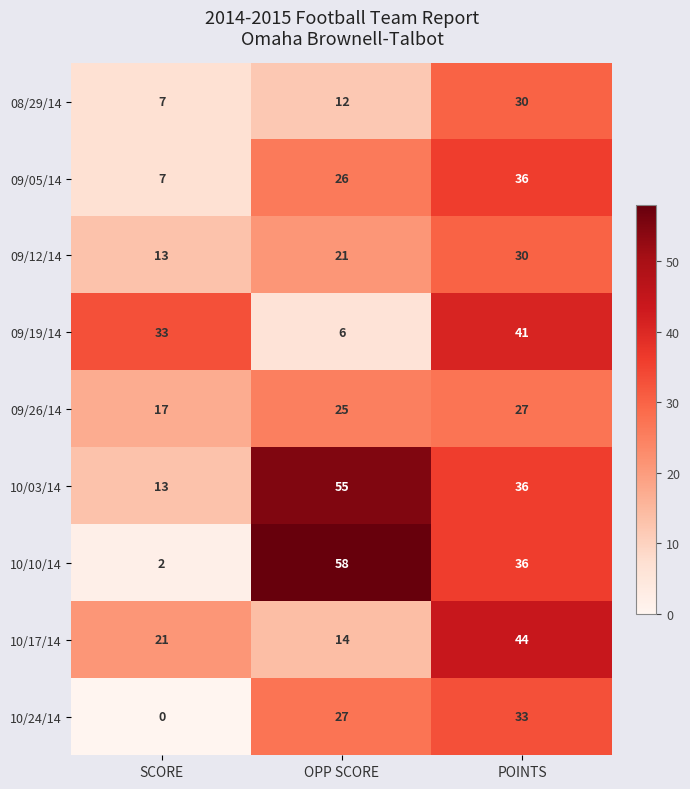

At OPP SCORE, list the series in order from smallest to largest.

09/19/14, 08/29/14, 10/17/14, 09/12/14, 09/26/14, 09/05/14, 10/24/14, 10/03/14, 10/10/14